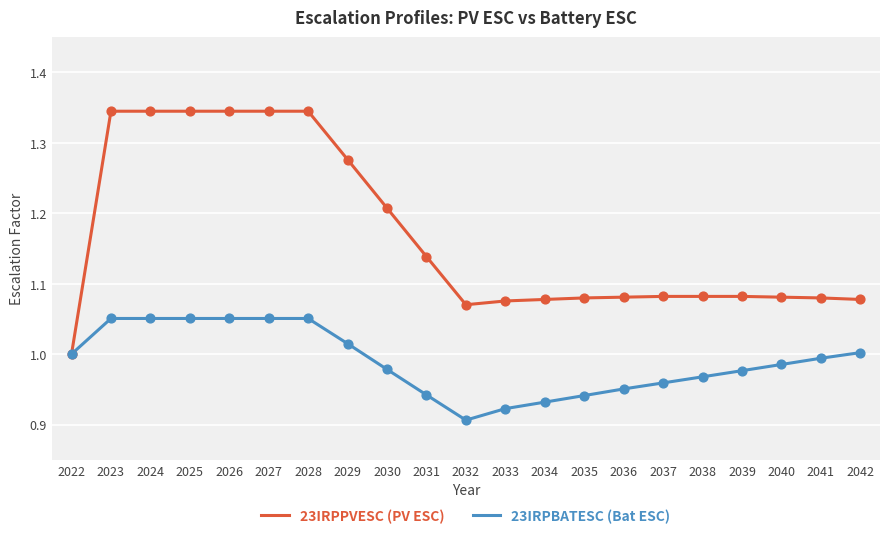

Between 2027 and 2034, which series saw the biggest shift?

23IRPPVESC (PV ESC)